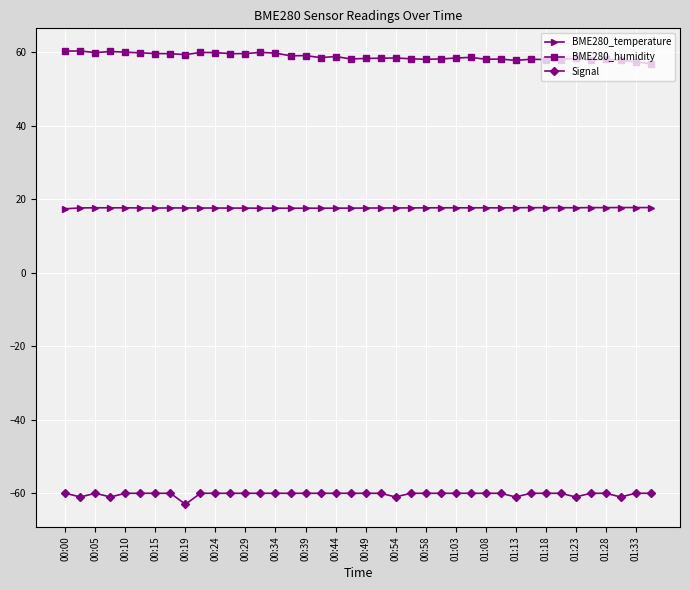

Is this an area chart (filled region under the line)?

No